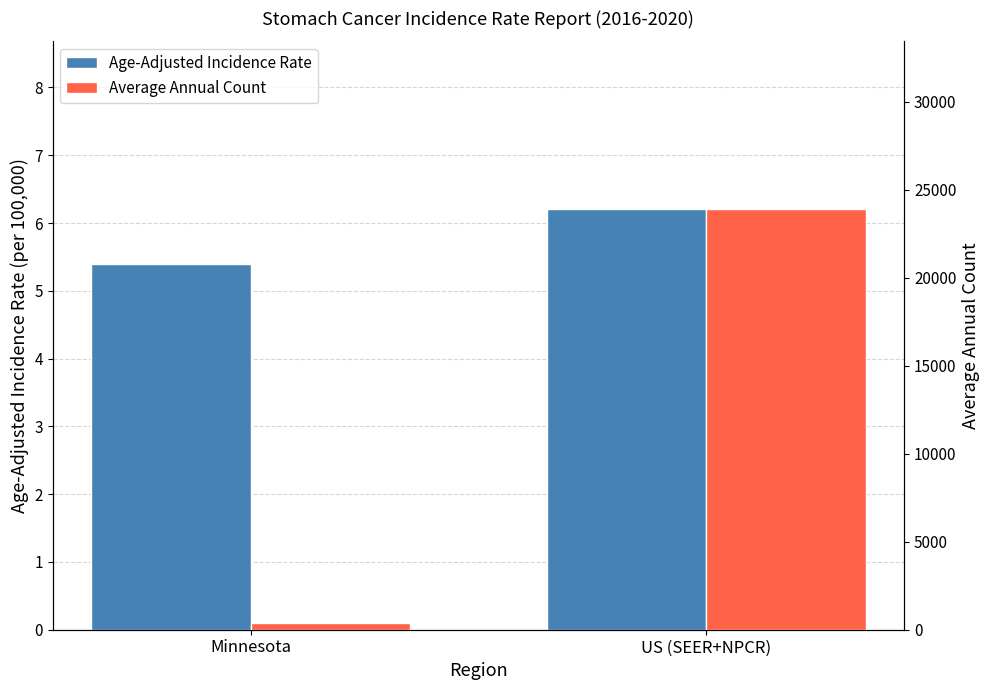

Count the Average Annual Count values in the range 369 to 23883.

2